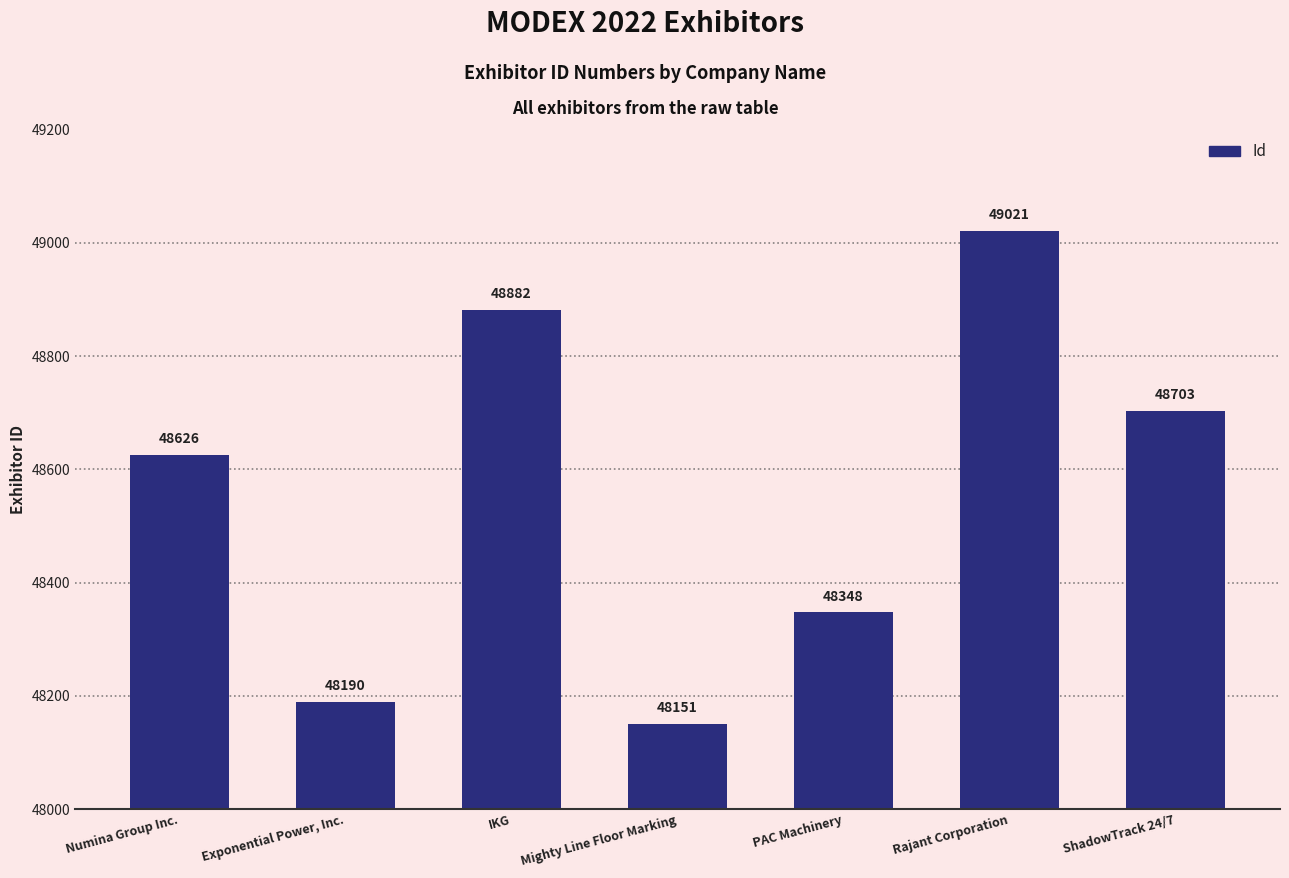

Reading left to right, extract all data points from this chart.

Numina Group Inc.=48626	Exponential Power, Inc.=48190	IKG=48882	Mighty Line Floor Marking=48151	PAC Machinery=48348	Rajant Corporation=49021	ShadowTrack 24/7=48703